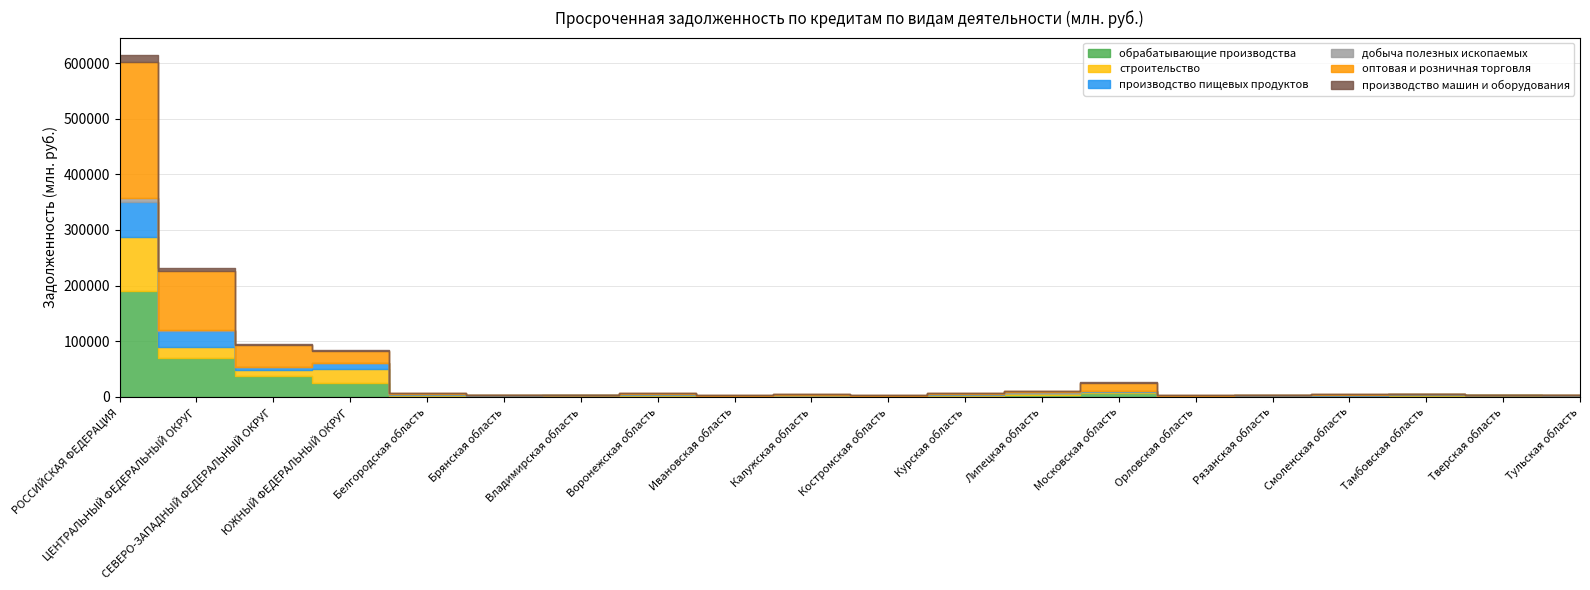

List the series in order of their peak value, lowest first.

добыча полезных ископаемых, производство машин и оборудования, производство пищевых продуктов, строительство, обрабатывающие производства, оптовая и розничная торговля